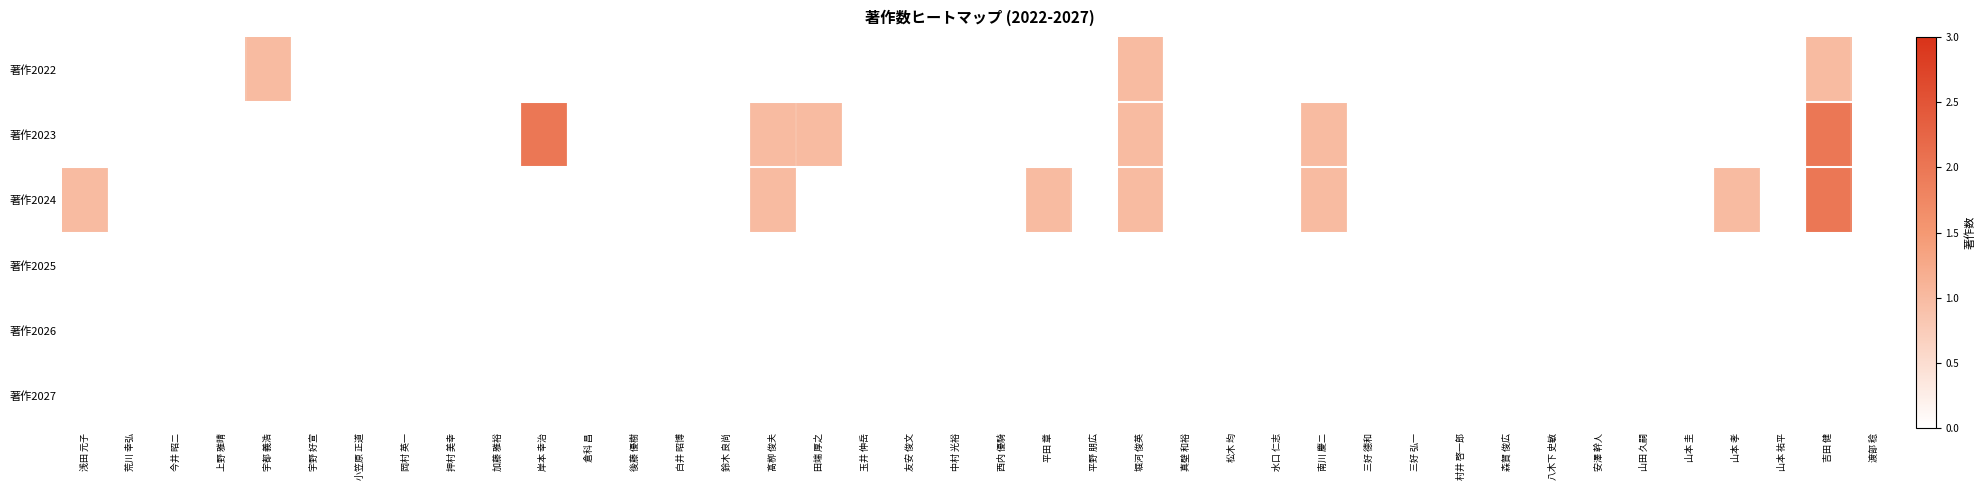

Which label corresponds to the smallest value in the chart?

浅田 元子